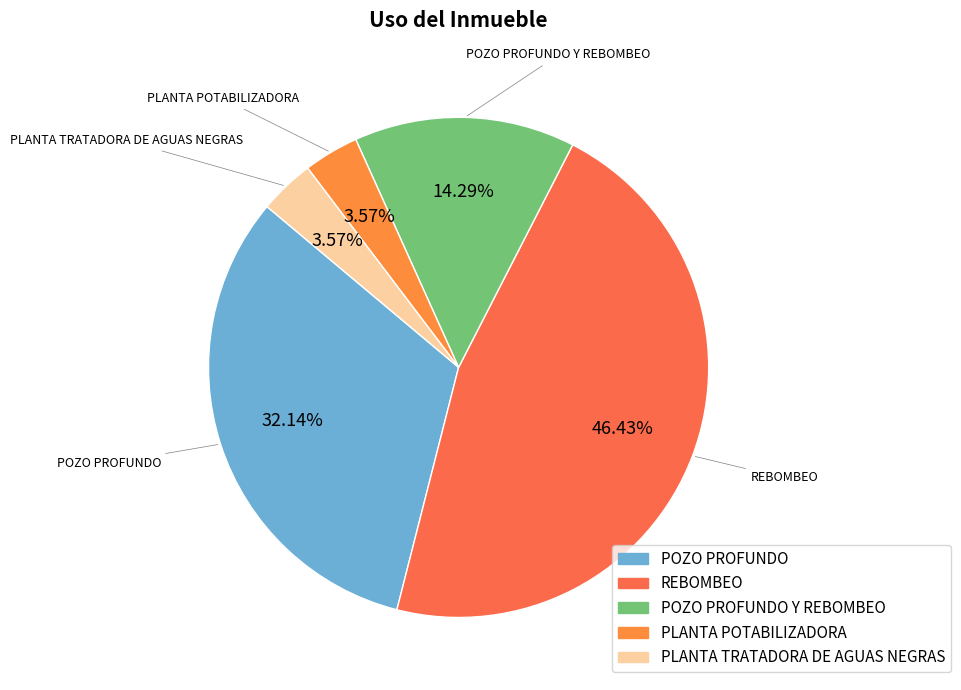

To the nearest percent, what is the average slice percentage?

20%